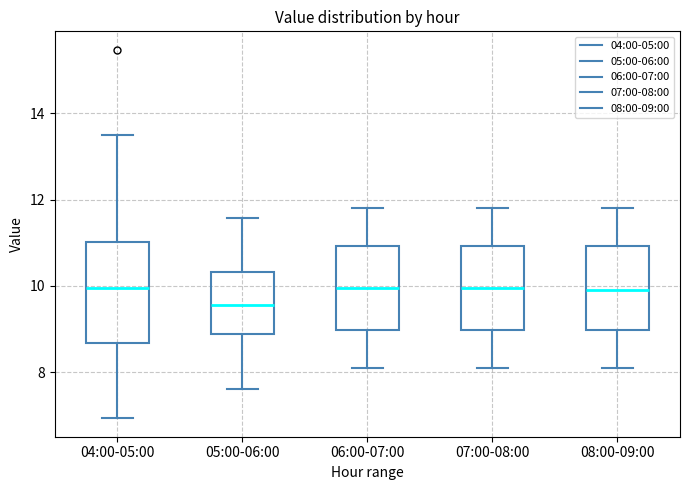

Reading left to right, read every box against the y-axis: the position of its median line, the range the box covers, and the ends of its whiskers. The values are not printed on the chart, so give them approximately, as read against the axis.

04:00-05:00: median 10.0, box 8.6 to 11.0, whiskers 7.0 to 13.6
05:00-06:00: median 9.6, box 8.8 to 10.4, whiskers 7.6 to 11.6
06:00-07:00: median 10.0, box 9.0 to 11.0, whiskers 8.2 to 11.8
07:00-08:00: median 10.0, box 9.0 to 11.0, whiskers 8.2 to 11.8
08:00-09:00: median 10.0, box 9.0 to 11.0, whiskers 8.2 to 11.8